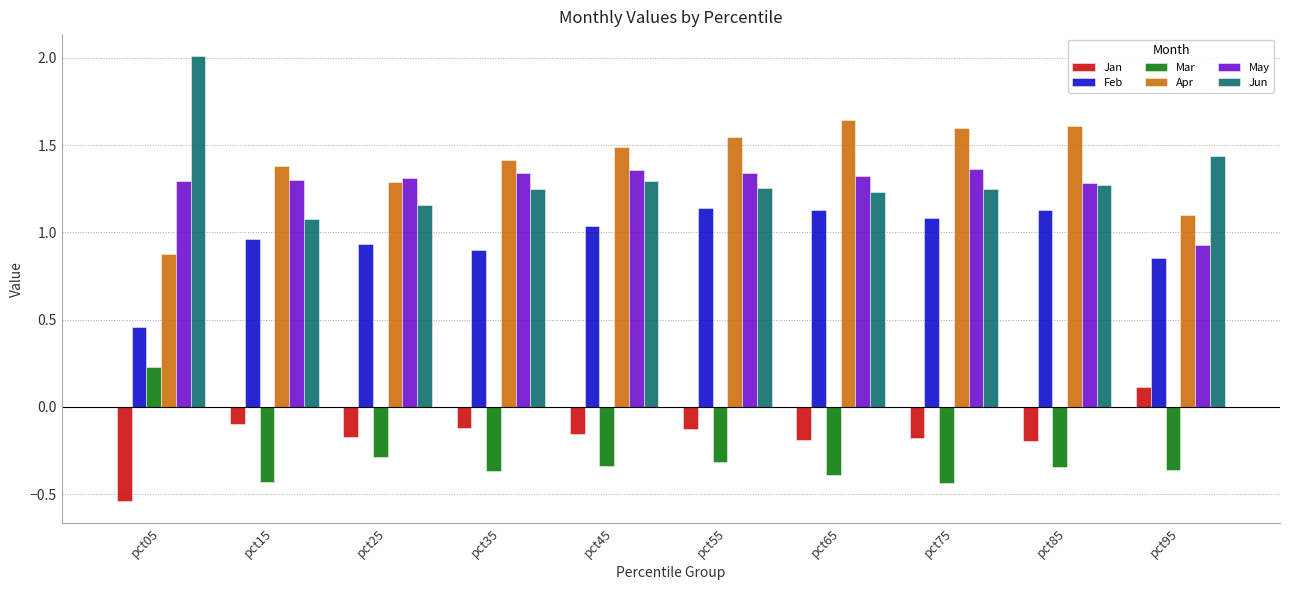

What is the sum of the Feb values at pct85 and pct75?

2.2